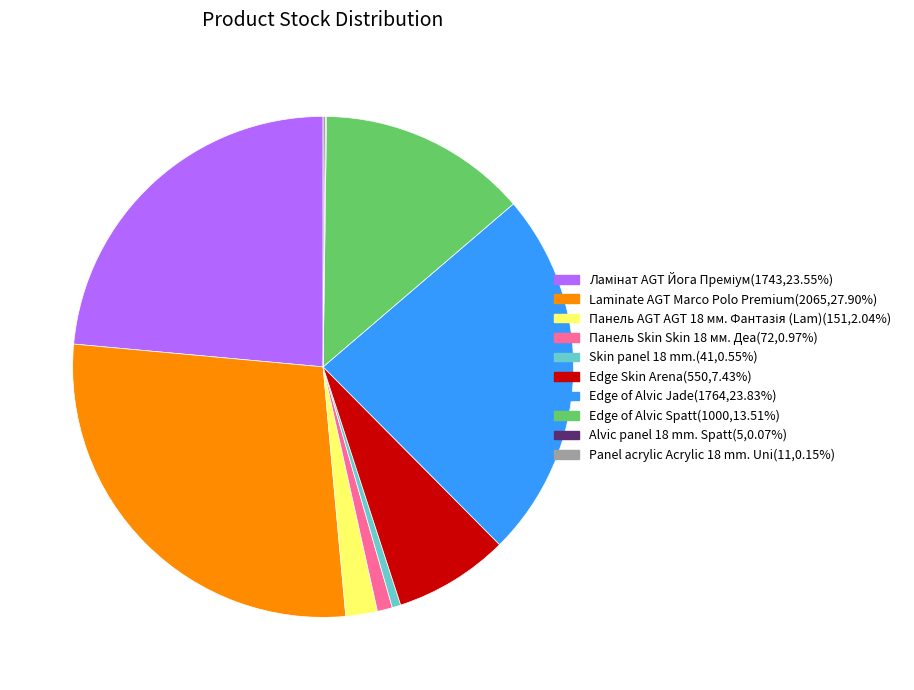

Is there any slice that represents more than half of the pie?

No